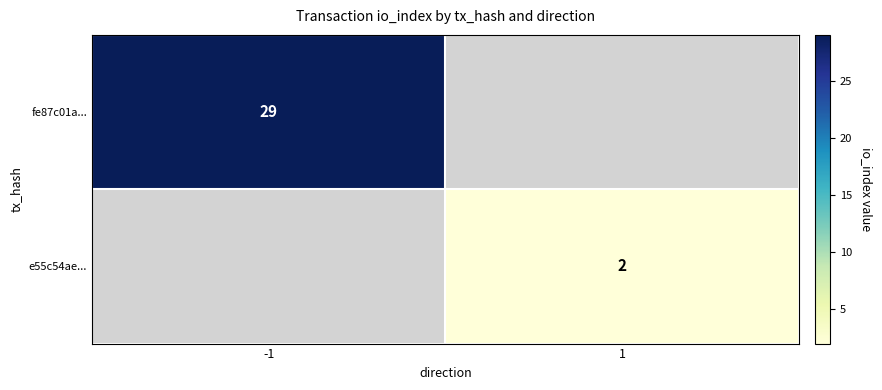

Is it true that fe87c01a... equals 29 at -1?

True